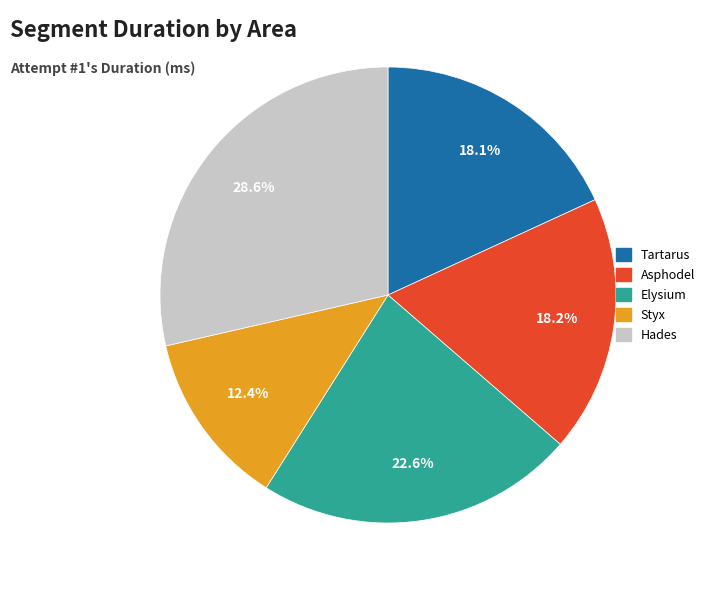

What is the ratio of the value at Tartarus to the value at Asphodel?

1.0